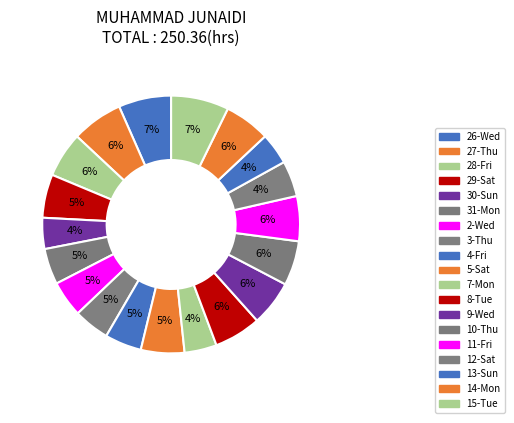

How many slices are in this pie chart?

19